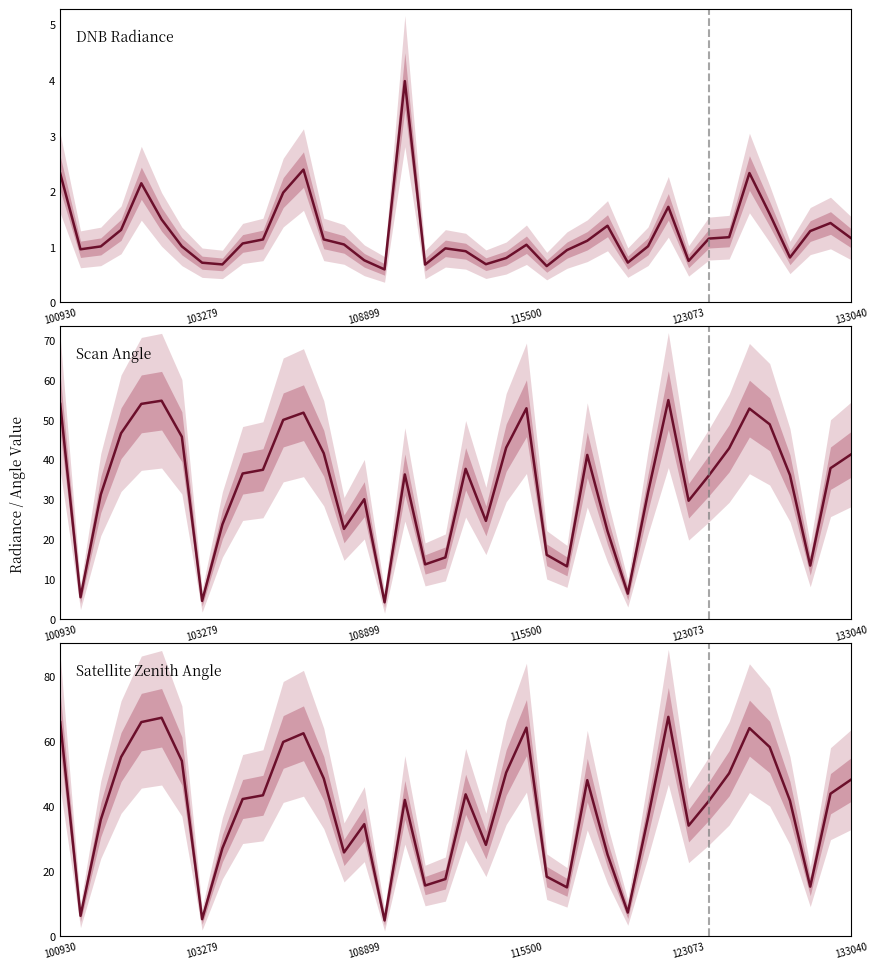

Which series changed the most between 115500 and 30?

Satellite Zenith Angle